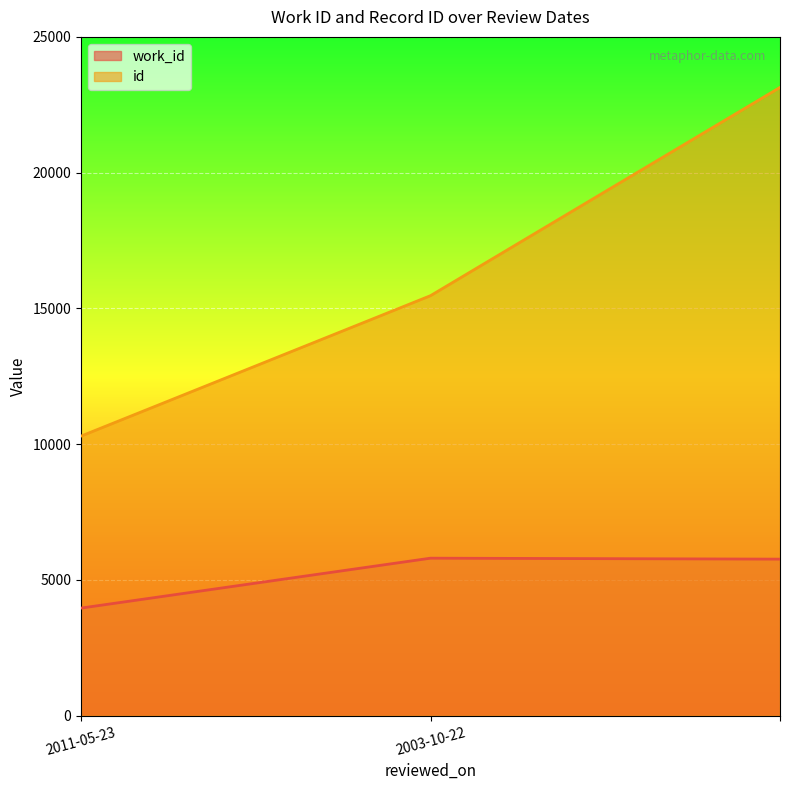

True or false: id has a value of 23140 at .

True